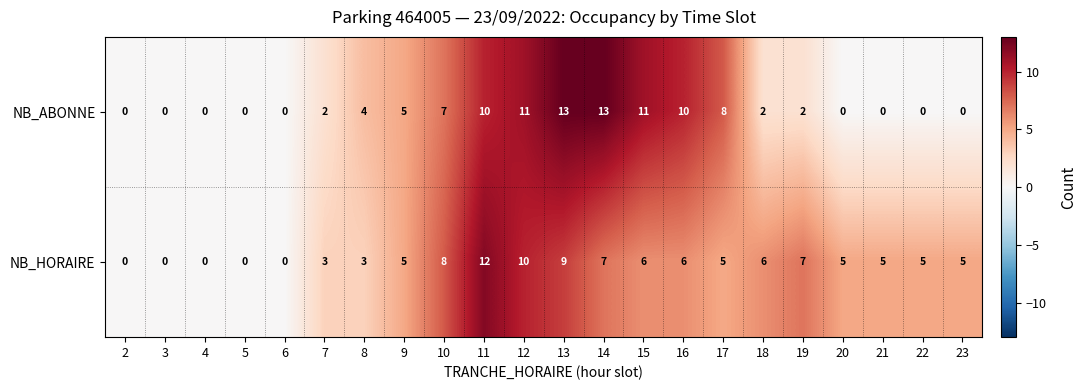

What is the average value of the NB_ABONNE series?

4